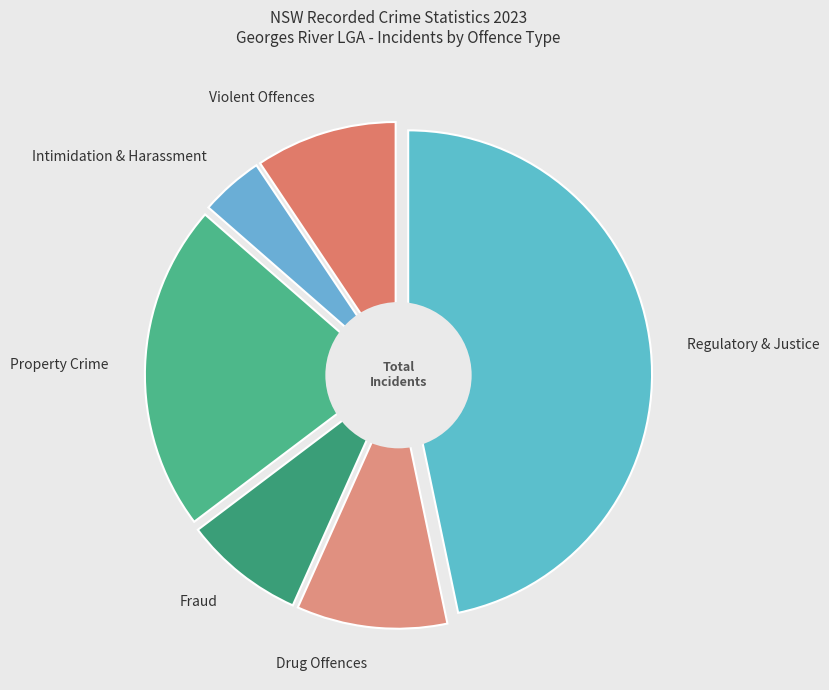

True or false: Malicious damage to property accounts for 12% of the total.

False